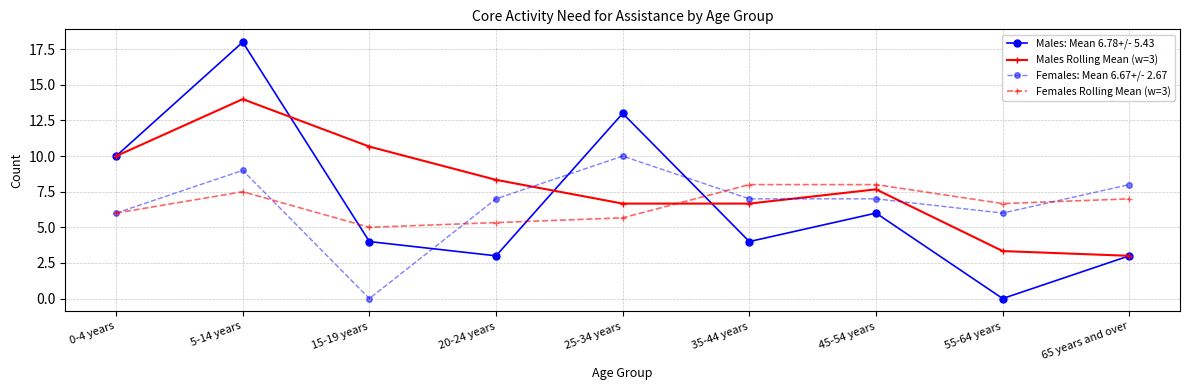

Where is Females Rolling Mean (w=3) nearest to the value 6?

0-4 years